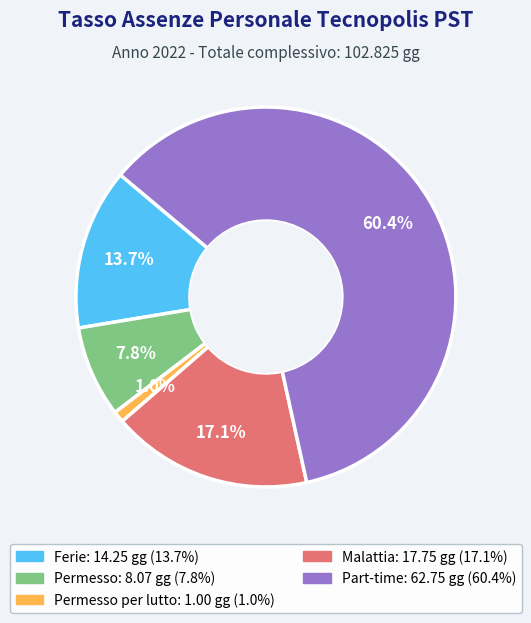

Count the number of slices in the pie.

5